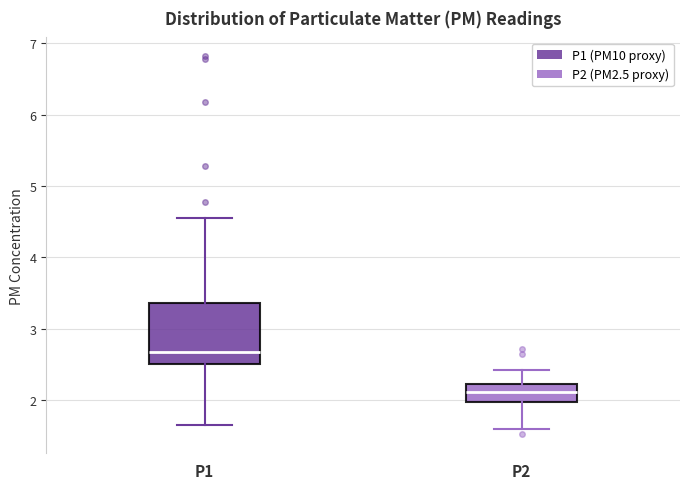

Where is the upper edge of the box for P1 on the y-axis? The values are not printed on the chart, so give them approximately, as read against the axis.

3.4